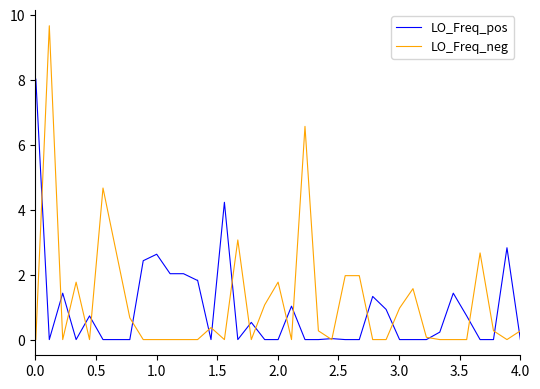

Which series ends up on top after the final intersection of LO_Freq_neg and LO_Freq_pos?

LO_Freq_neg